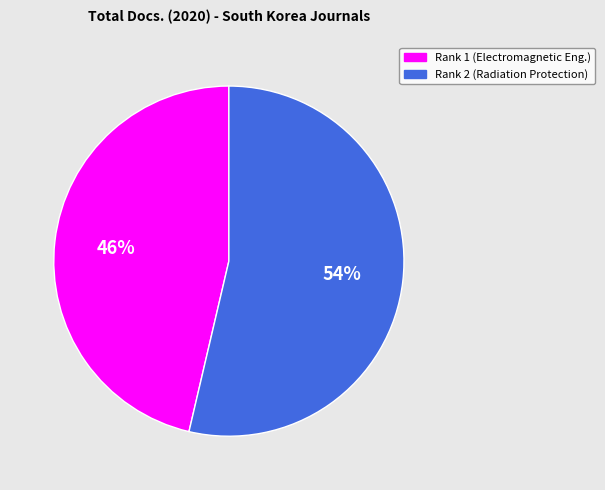

To the nearest percent, what is the average slice percentage?

50%